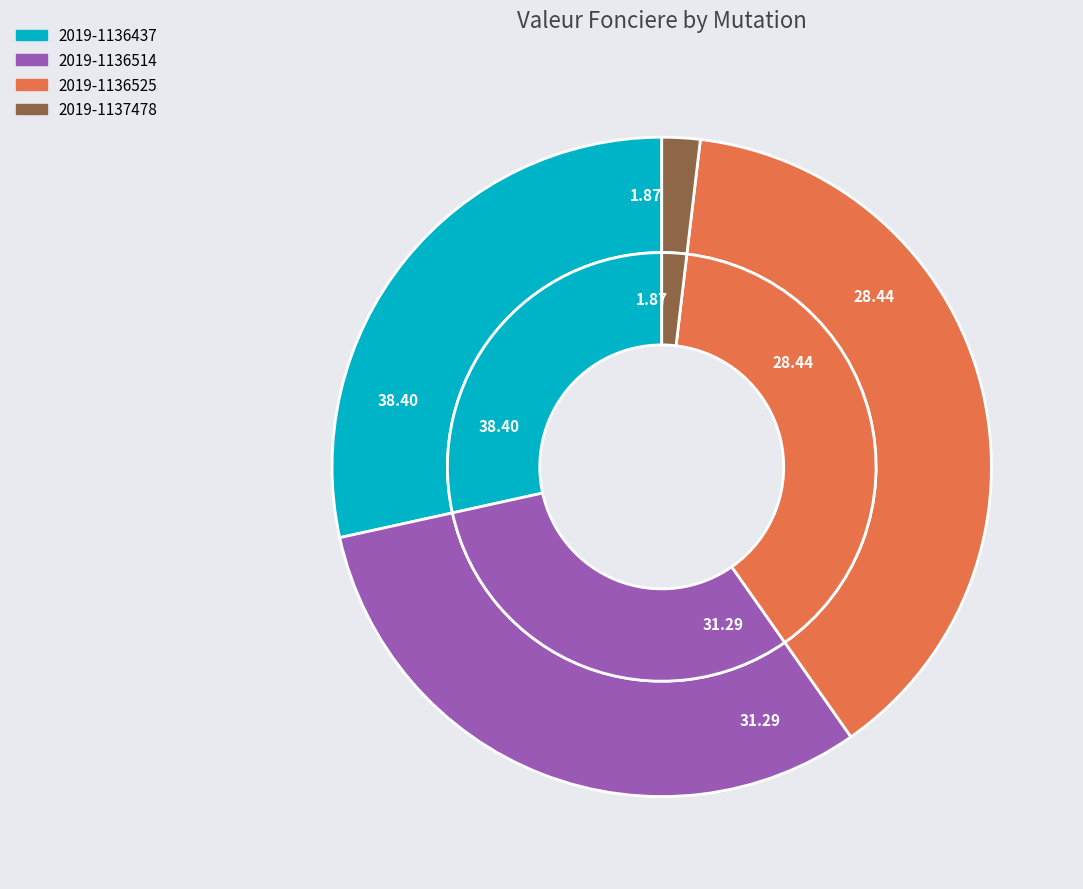

Is there a majority slice in this chart?

No